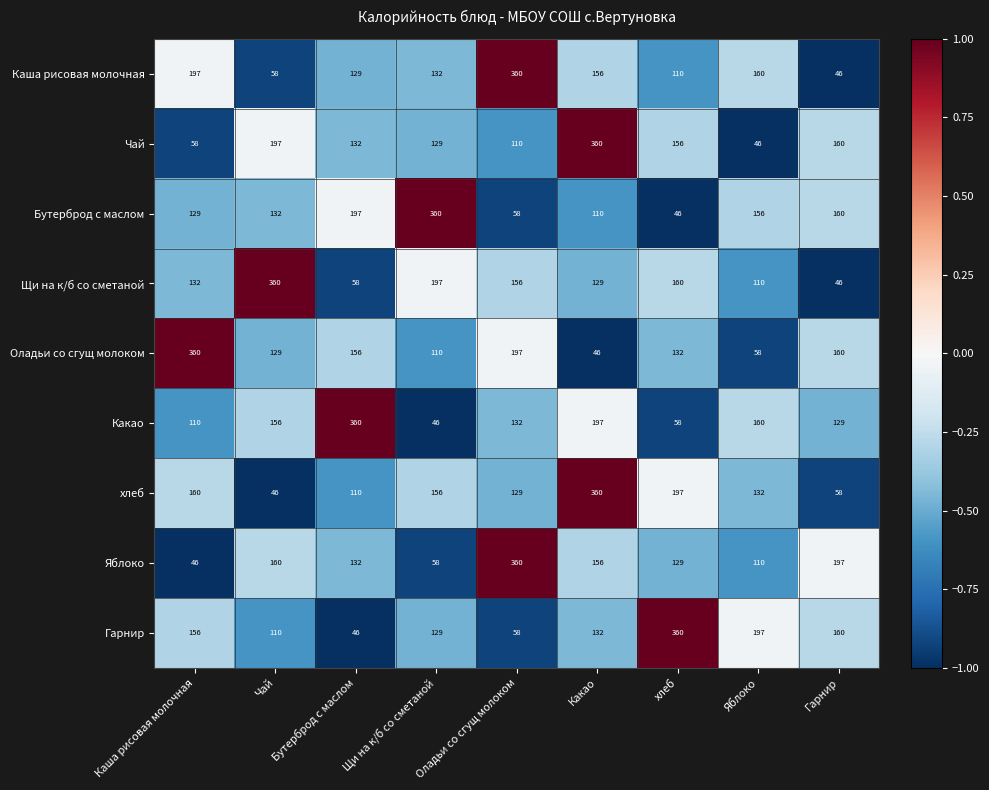

What is the minimum value for хлеб?

46